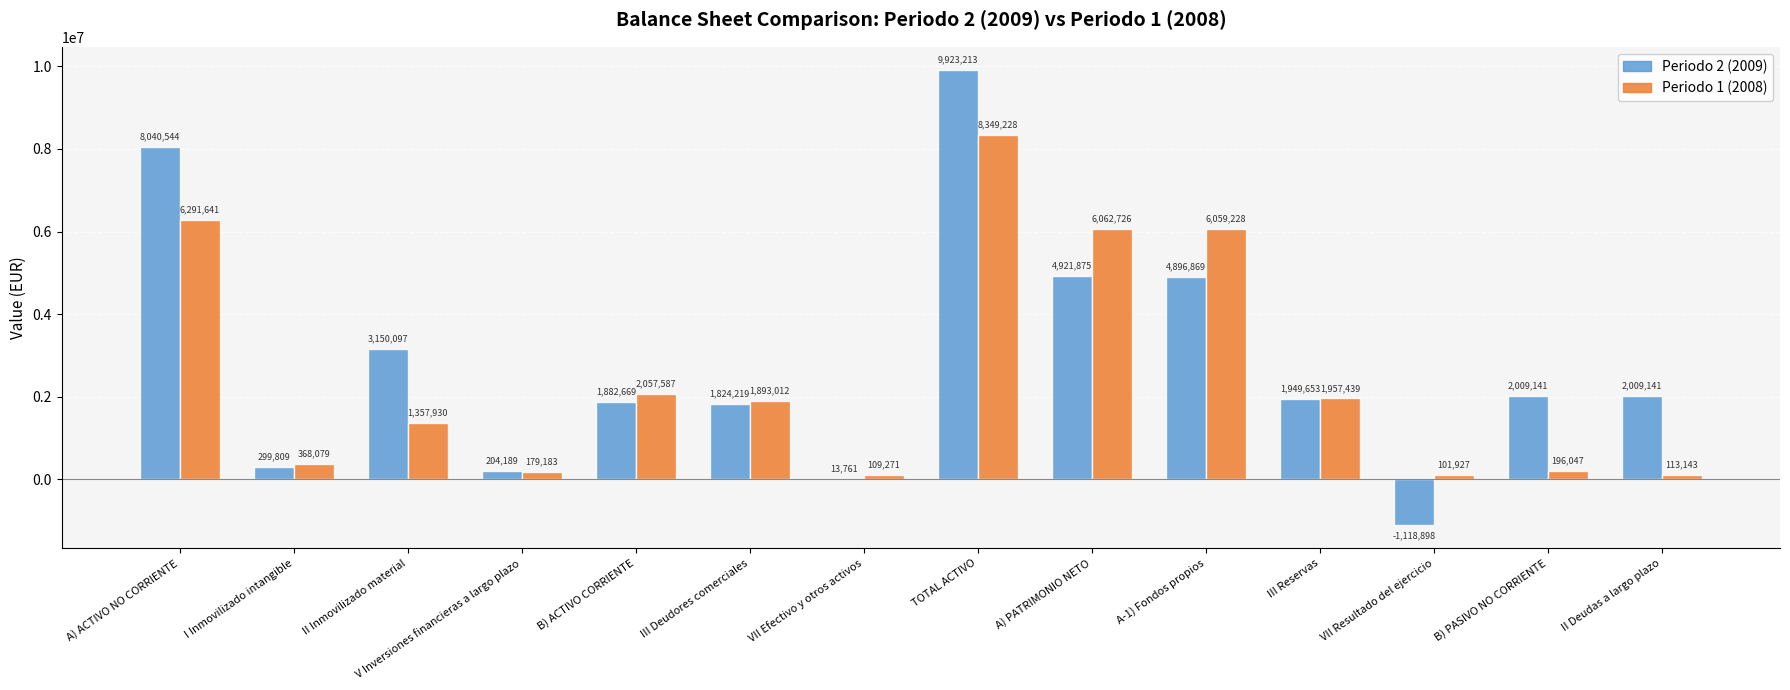

The Periodo 1 (2008) series shows 10204388 at A) ACTIVO NO CORRIENTE. True or false?

False